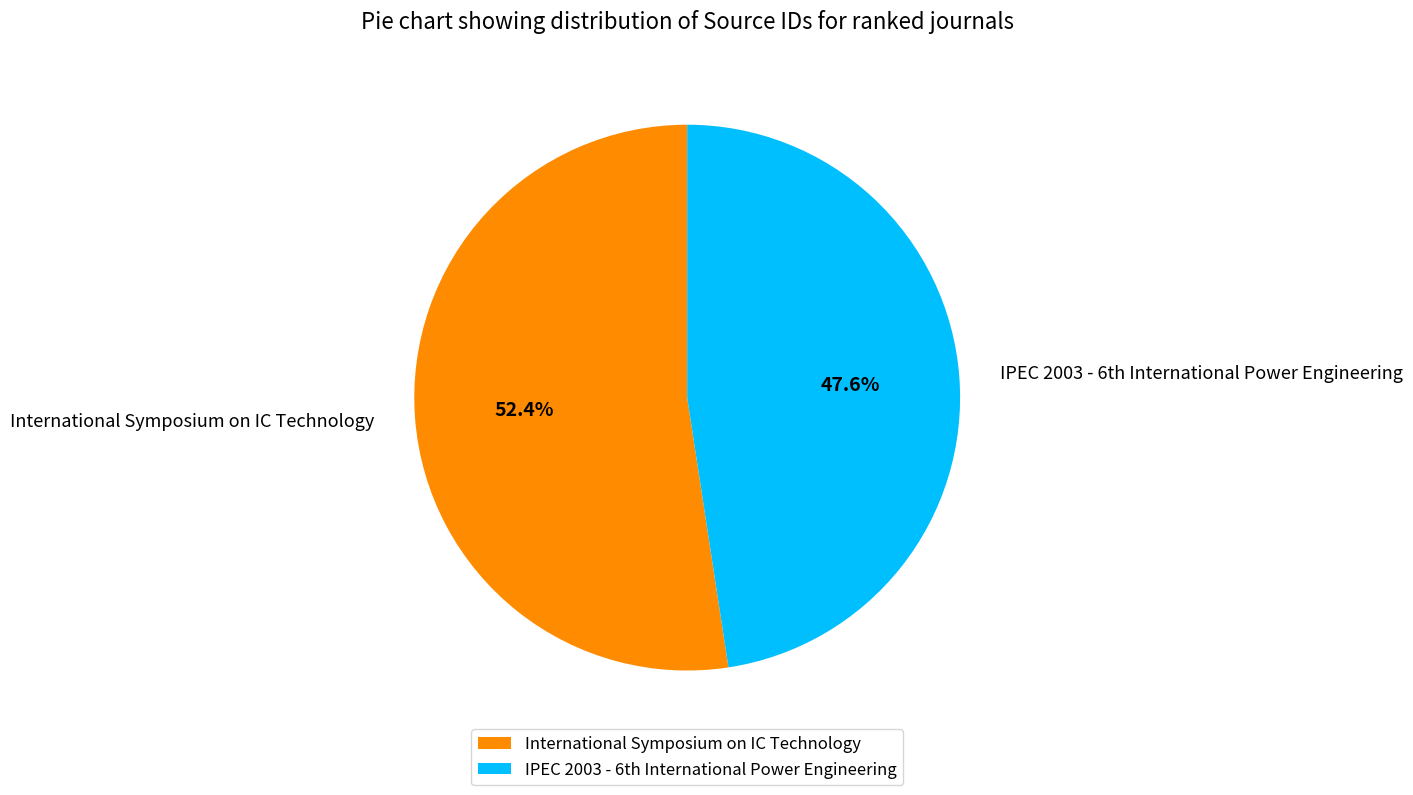

Count the number of slices in the pie.

2